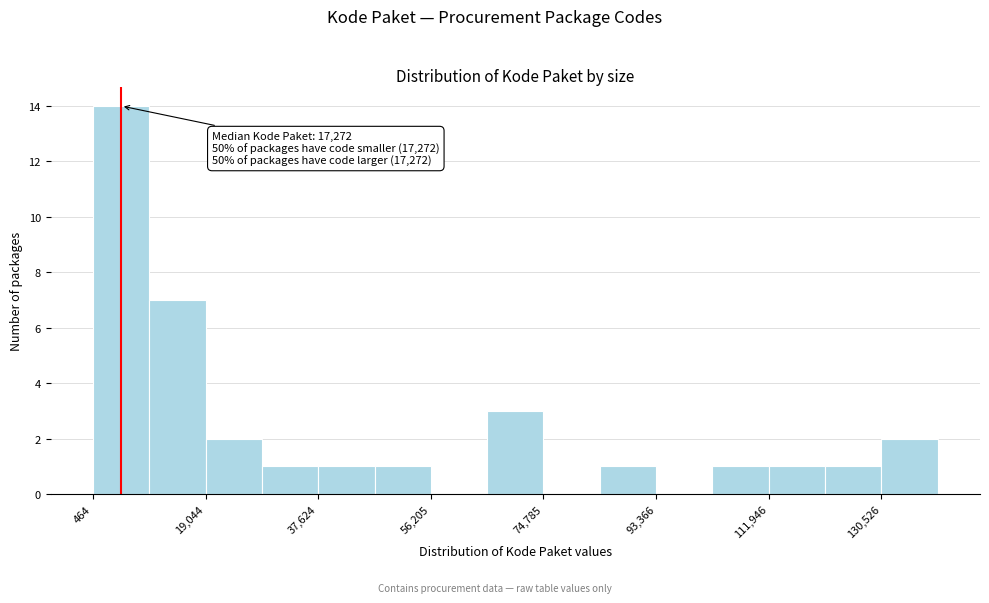

Which range on the x-axis has the tallest bar?

0 to 10000